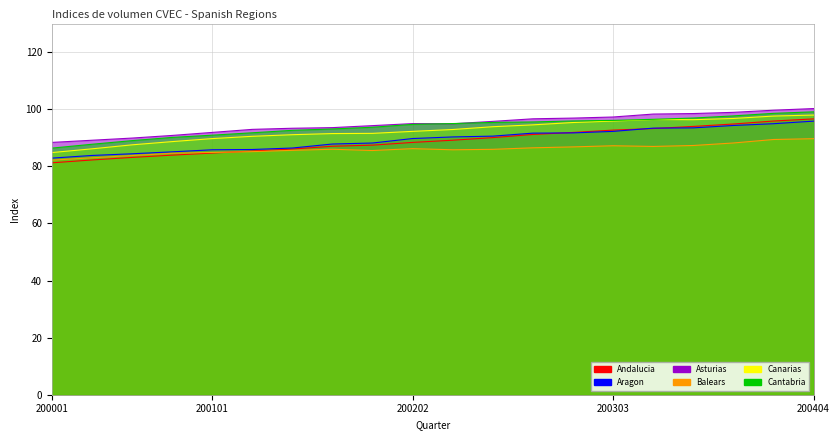

Is the value of Aragon at 200401 greater than the value of Balears at 200403?

Yes